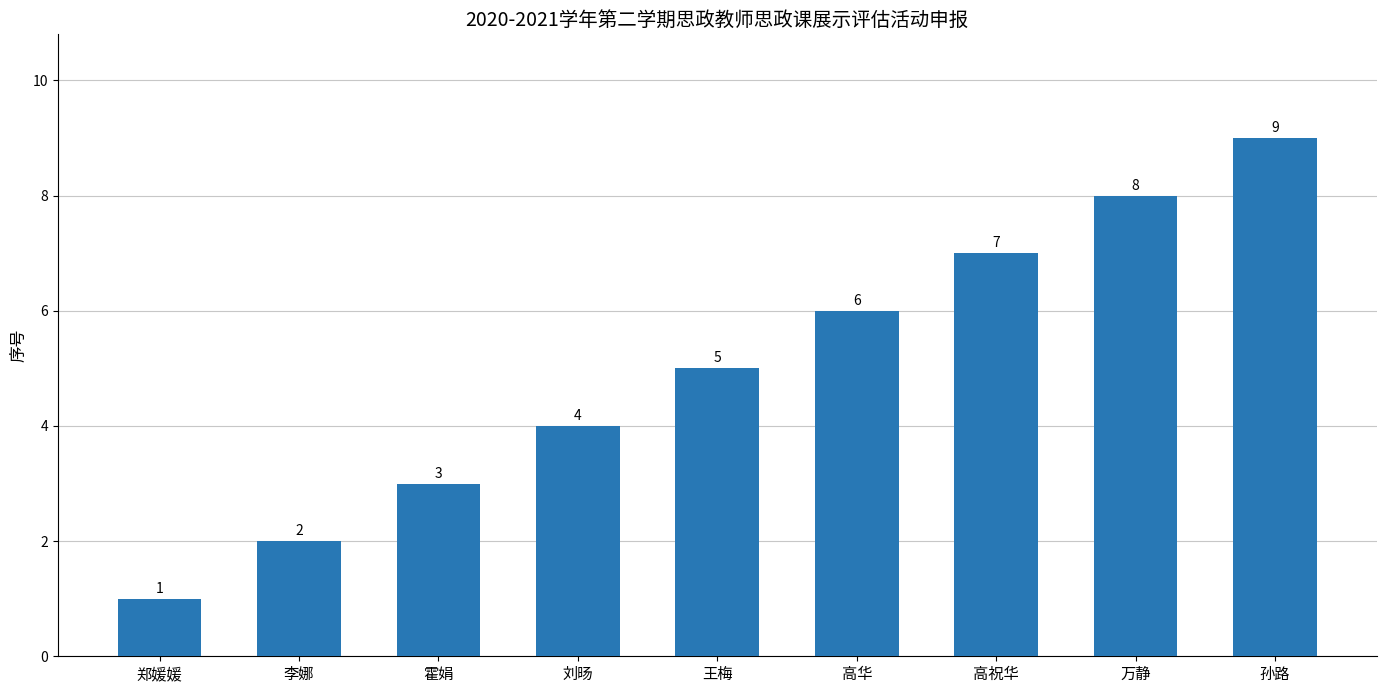

List the labels in order of value, largest first.

孙路, 万静, 高祝华, 高华, 王梅, 刘旸, 霍娟, 李娜, 郑媛媛